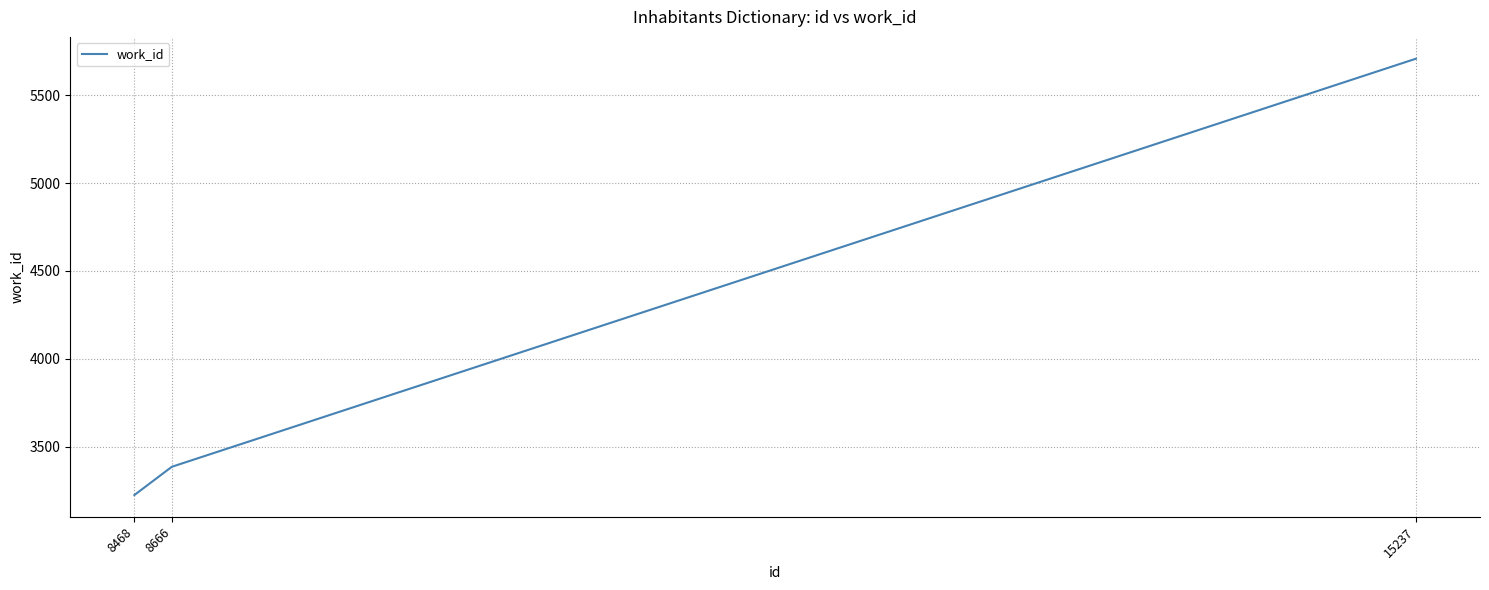

Read the value at 8468.

3224